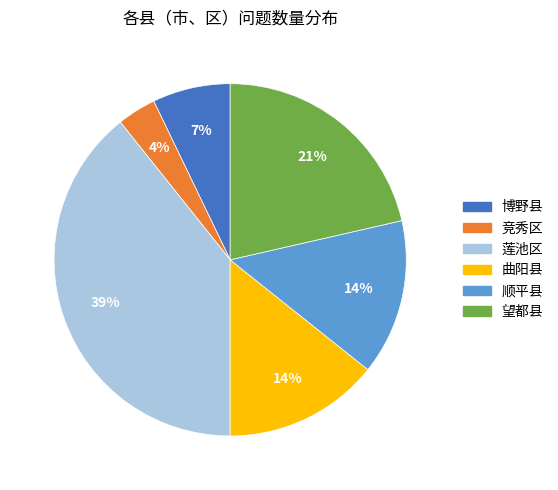

Which category has the smallest portion of the pie?

竞秀区